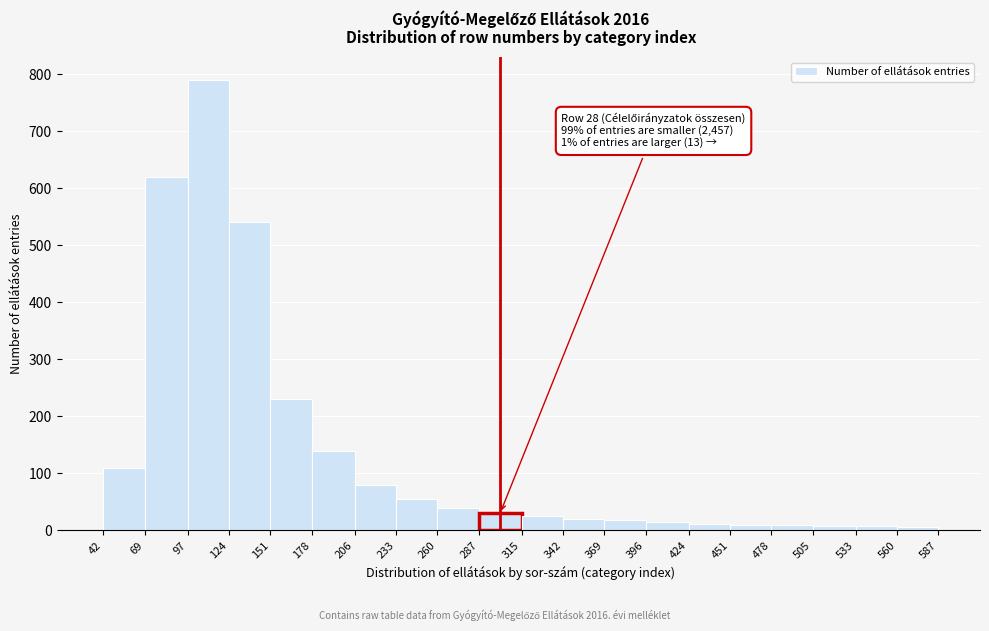

Which range on the x-axis has the tallest bar?

97 to 124